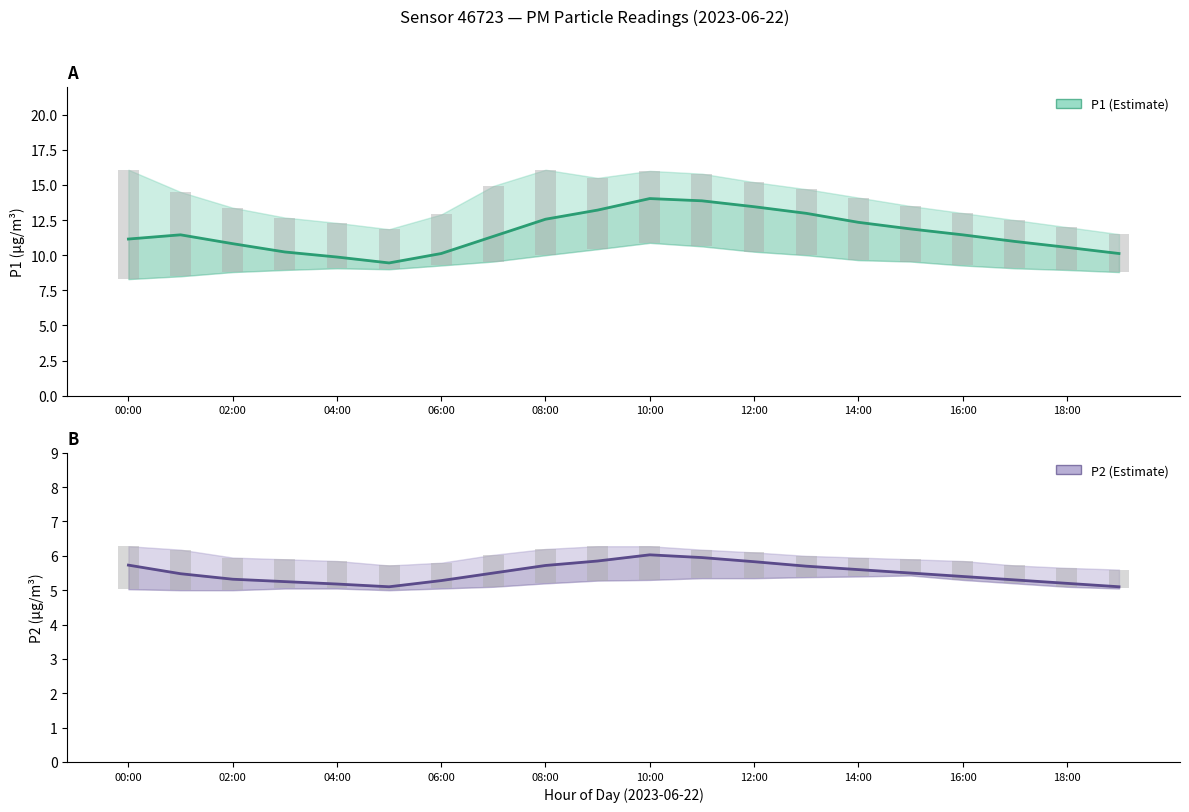

At how many categories does at least one series exceed 9?

20